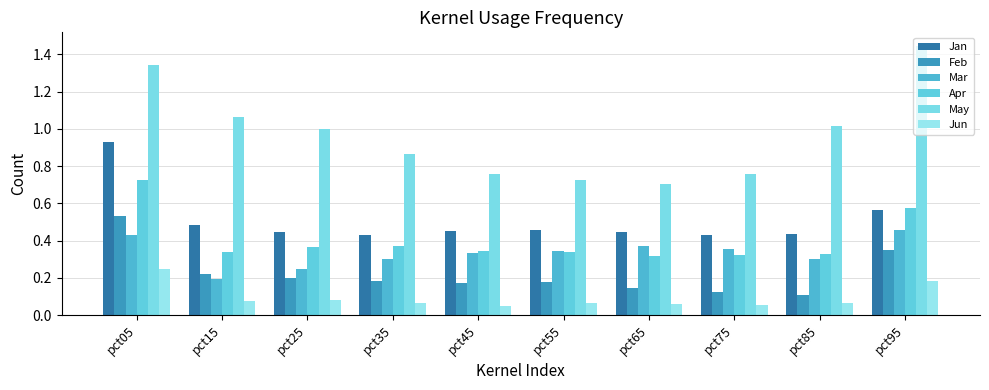

Is it true that Jun equals 0.1 at pct35?

True